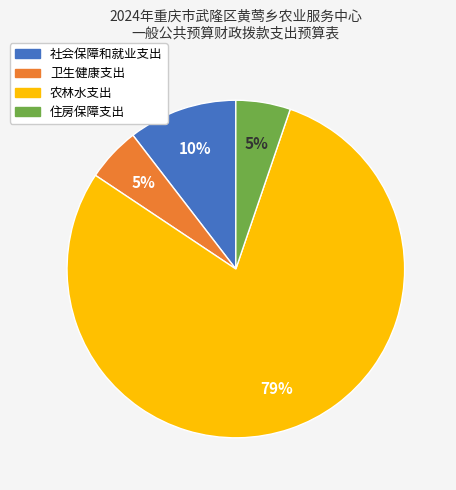

Combined, do 卫生健康支出 and 社会保障和就业支出 account for over 50%?

No